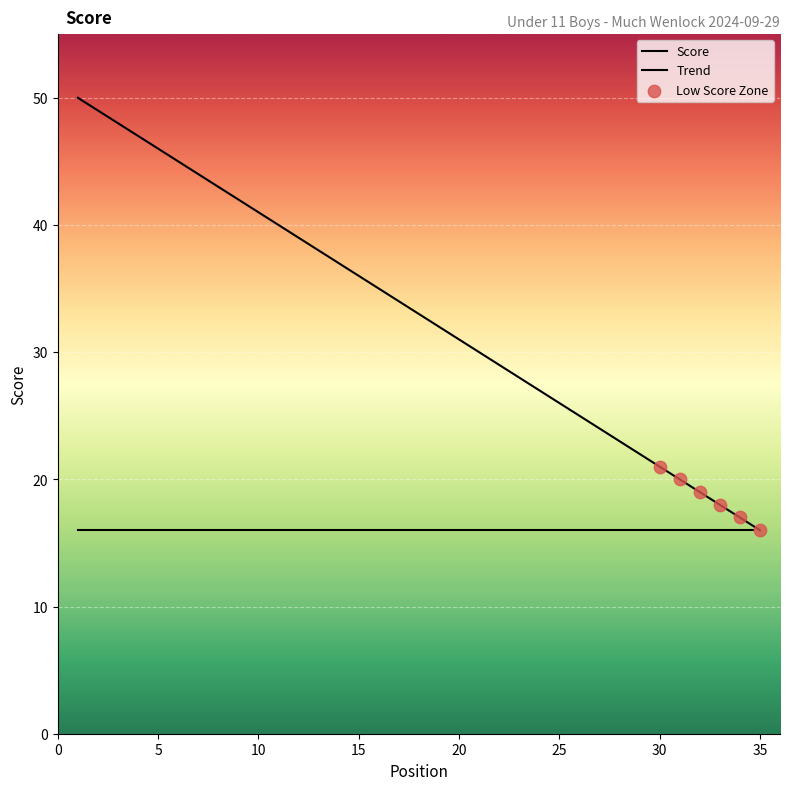

Approximately how many times larger is the value at 8 compared to 28?

1.9